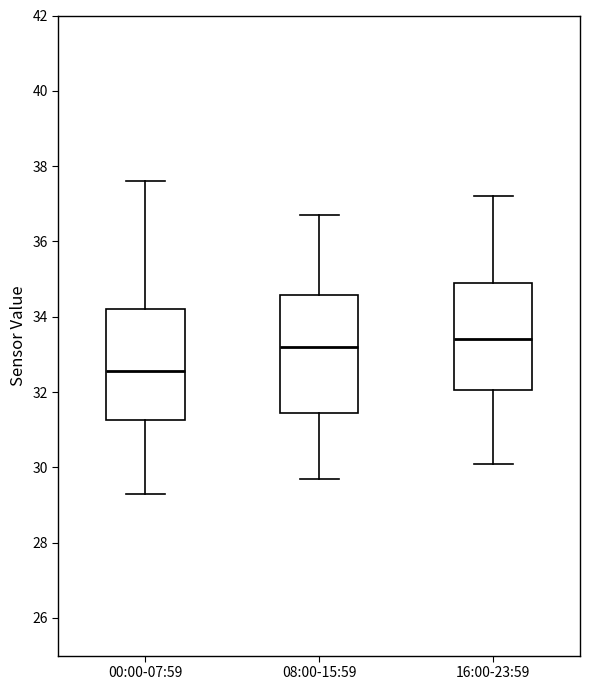

Where is the lower edge of the box for 00:00-07:59 on the y-axis? The values are not printed on the chart, so give them approximately, as read against the axis.

31.2